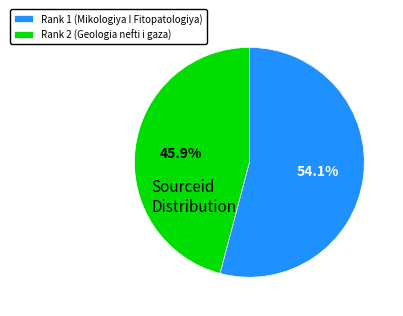

To the nearest percent, what is the difference between the Rank 2 (Geologia nefti i gaza) and Rank 1 (Mikologiya I Fitopatologiya) slice percentages?

8%